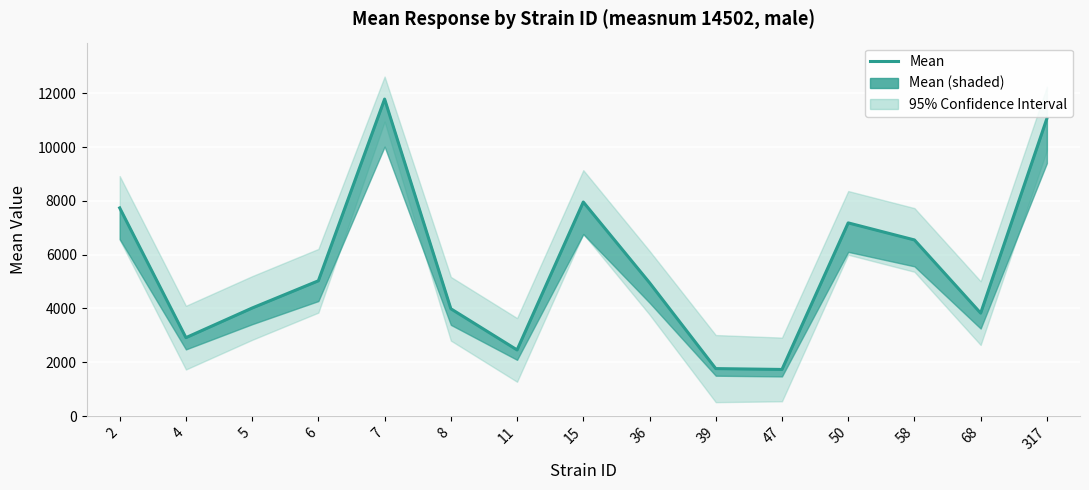

List the labels in order of value, largest first.

7, 317, 15, 2, 50, 58, 6, 36, 5, 8, 68, 4, 11, 39, 47